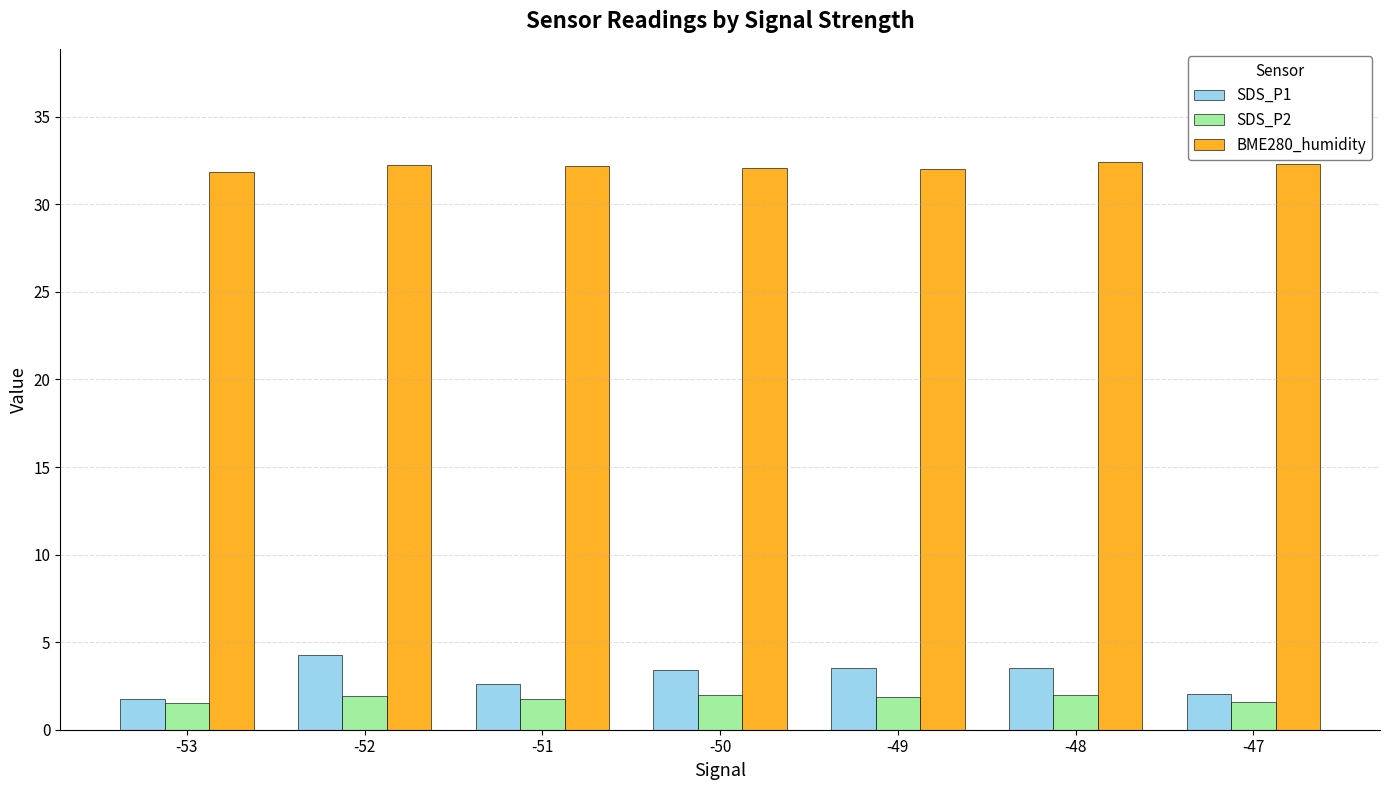

What is the difference between the maximum and minimum values in the SDS_P2 series?

0.5